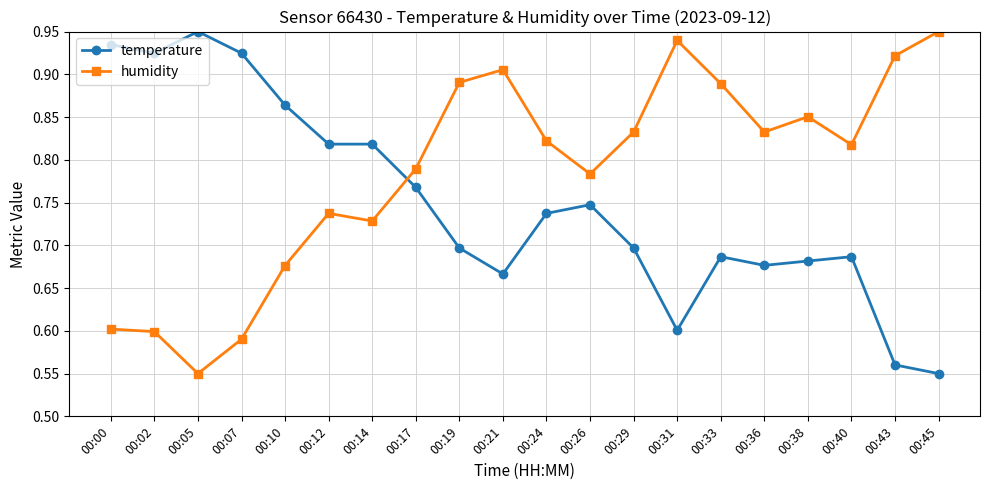

True or false: temperature has more than 0 points higher than both neighbors.

True